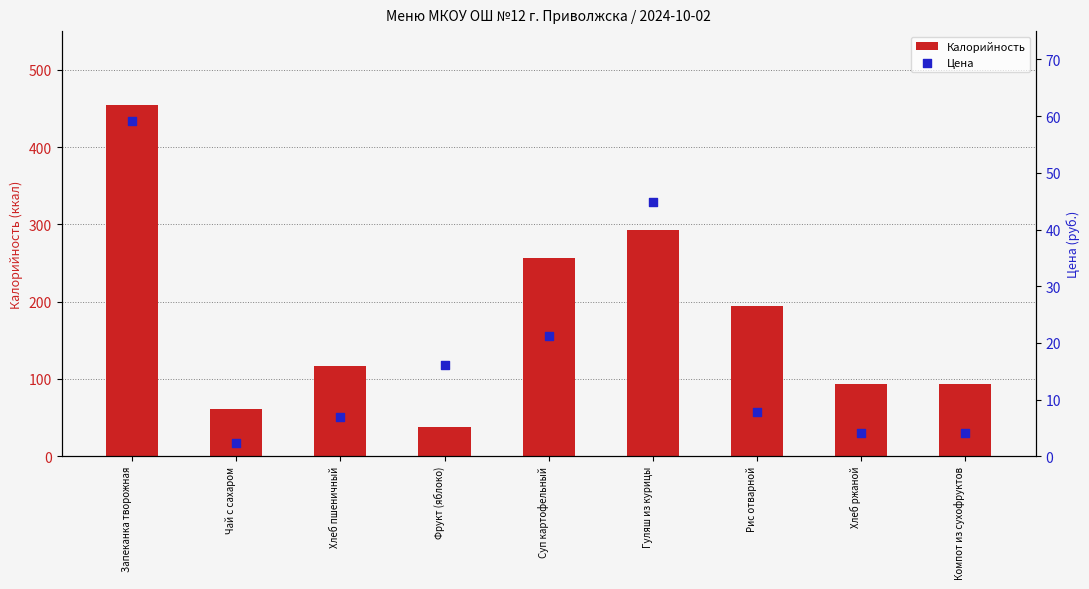

Which series reaches the maximum Y coordinate?

Калорийность